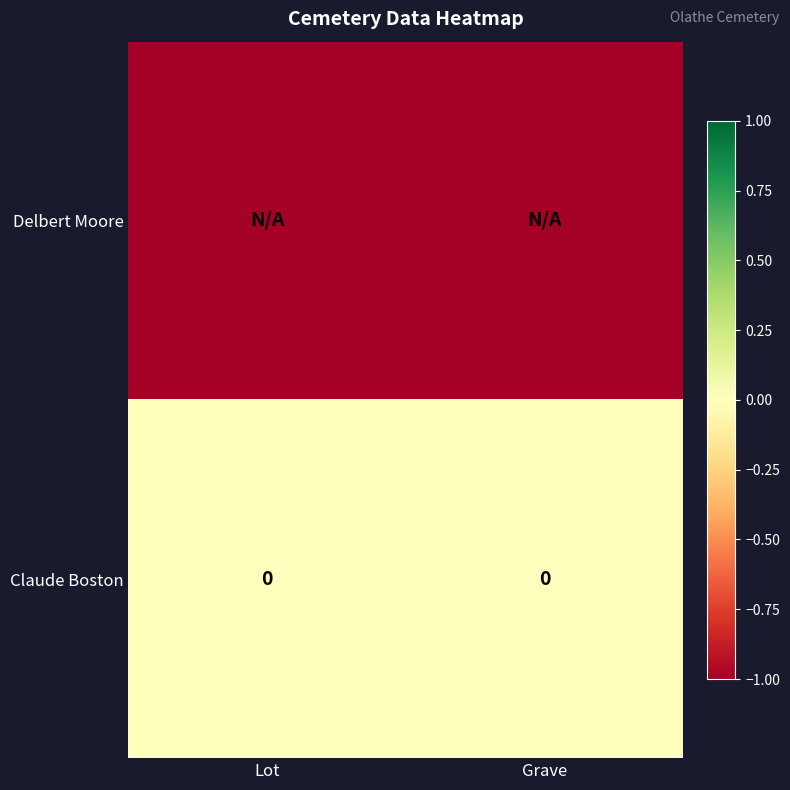

True or false: Claude Boston has a value of 0 at Grave.

True